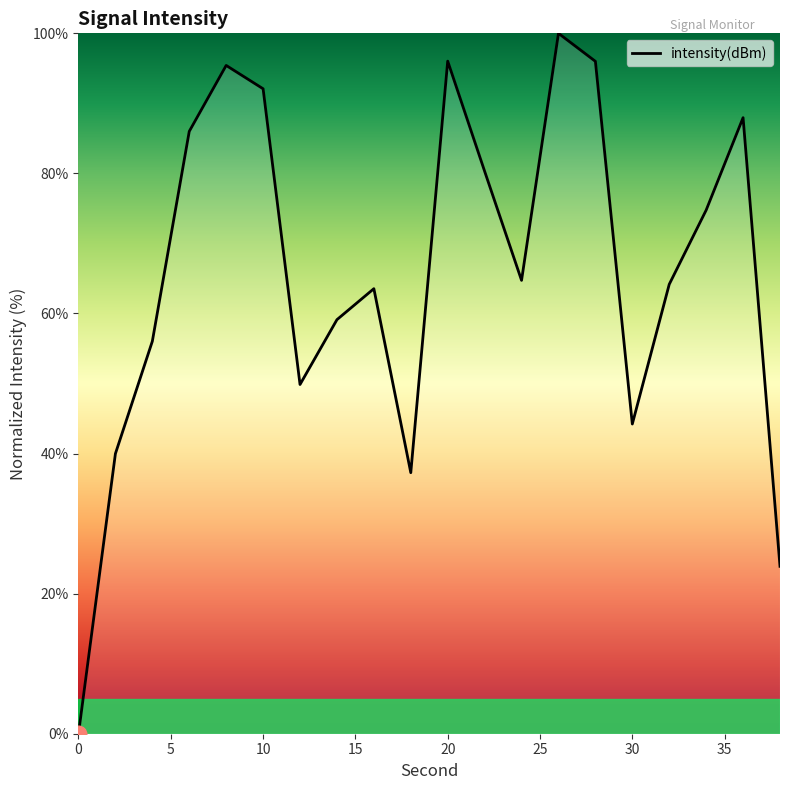

True or false: there are more than 1 points higher than both neighbors.

True